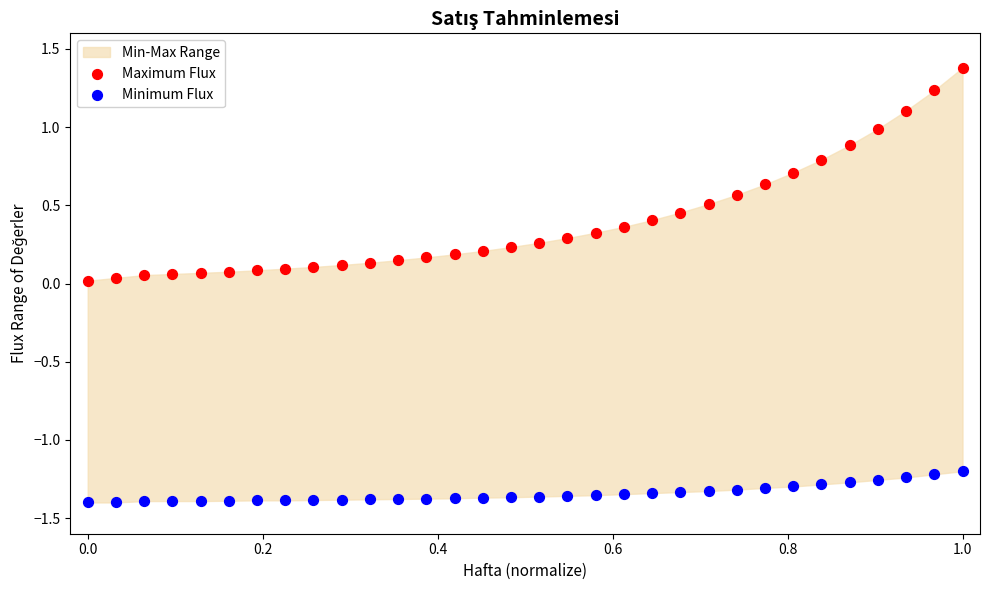

Across all data points, what is the range of X values (max minus min)?

1.0